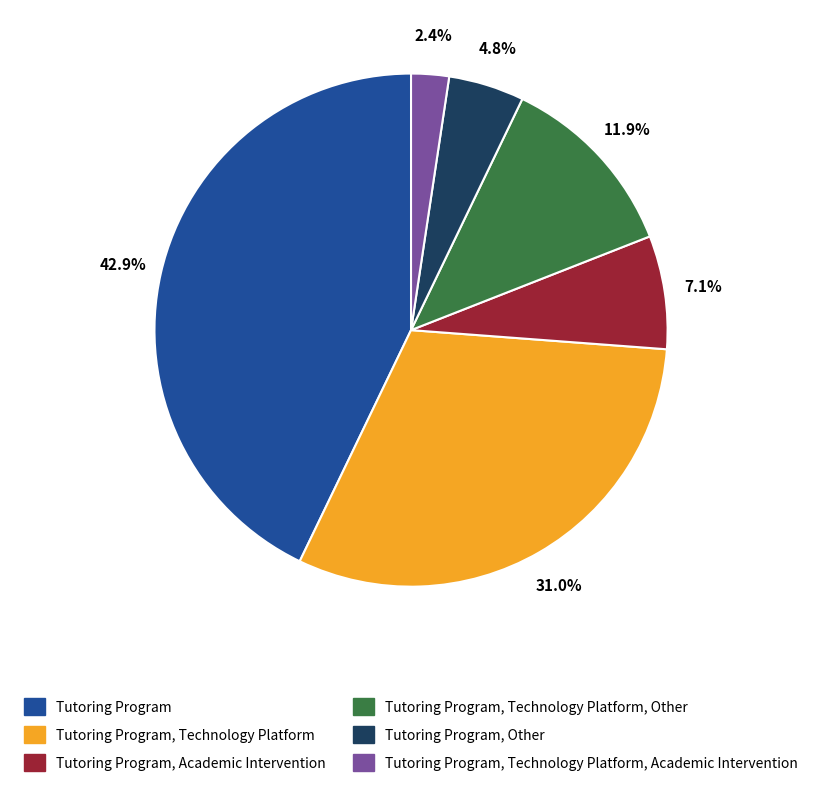

Is there a majority slice in this chart?

No